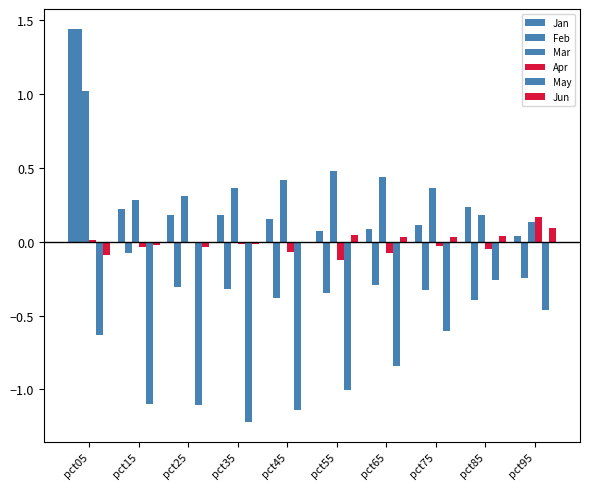

Count the number of categories in the chart.

10